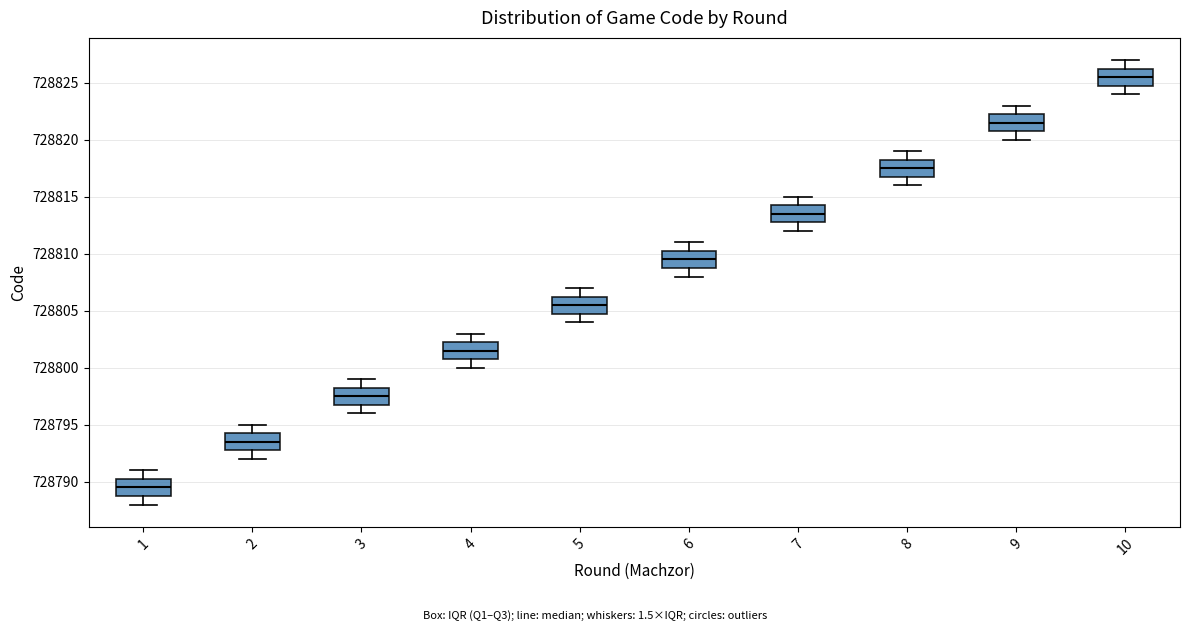

Which box has the highest median line?

10